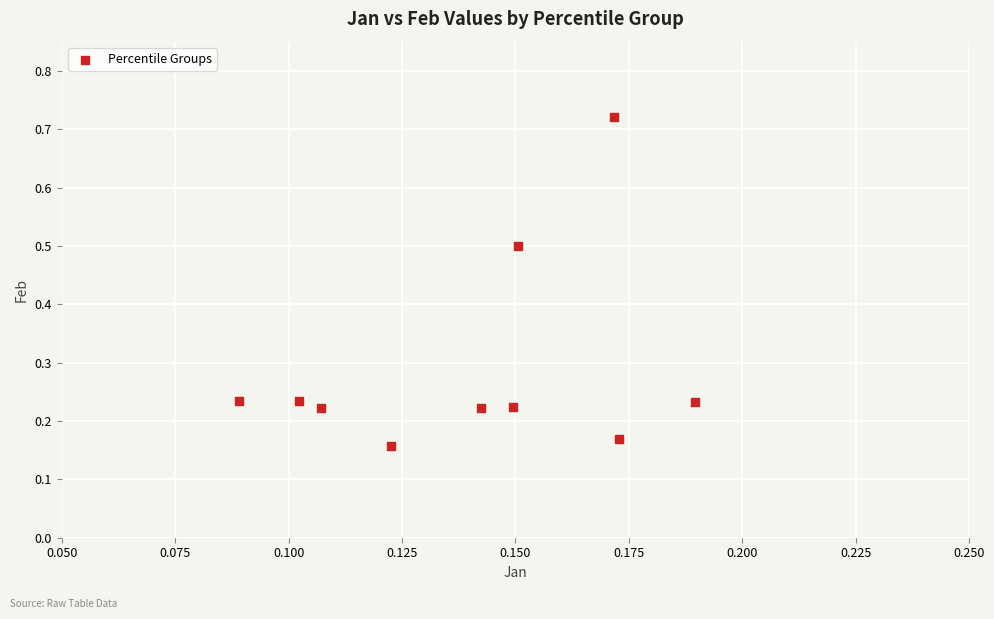

What is the range of Y values (max minus min)?

0.6